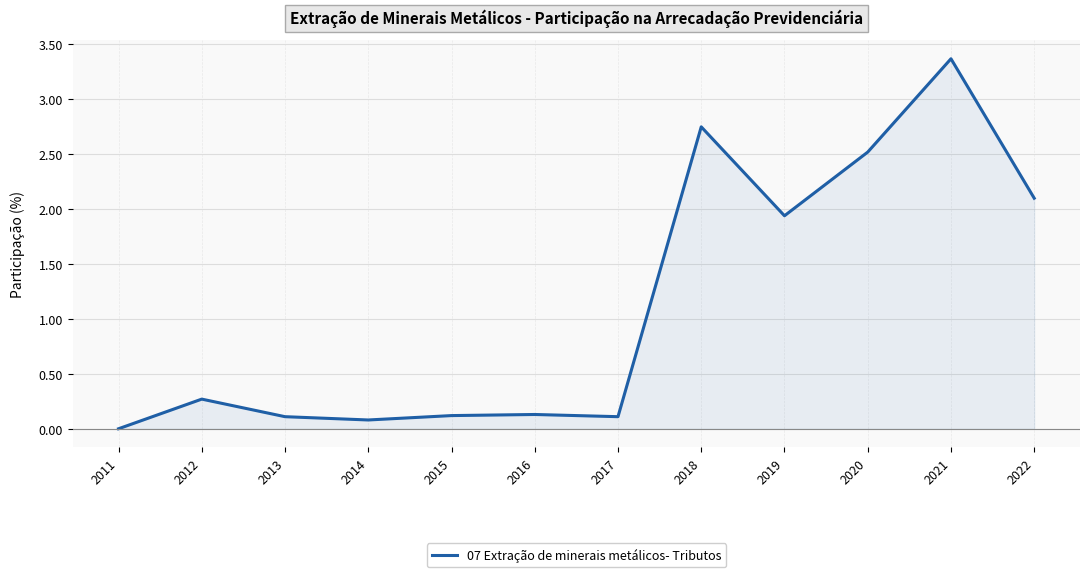

What is the greatest value displayed?

3.4